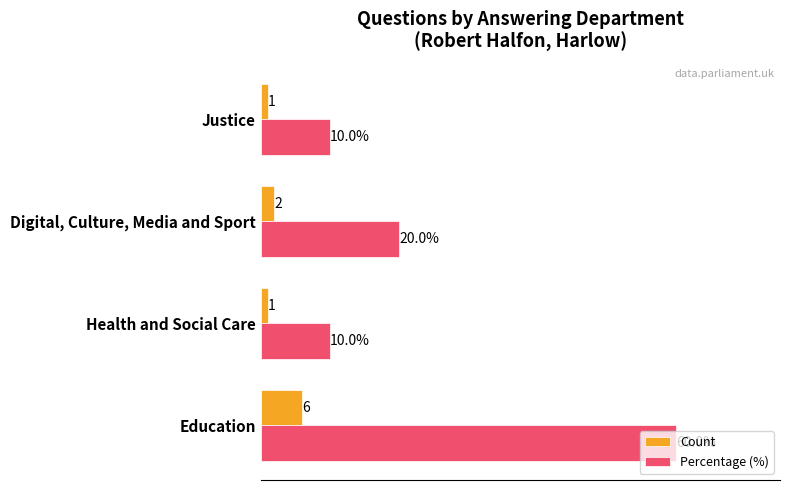

Where is Percentage (%) nearest to the value 35?

Digital, Culture, Media and Sport